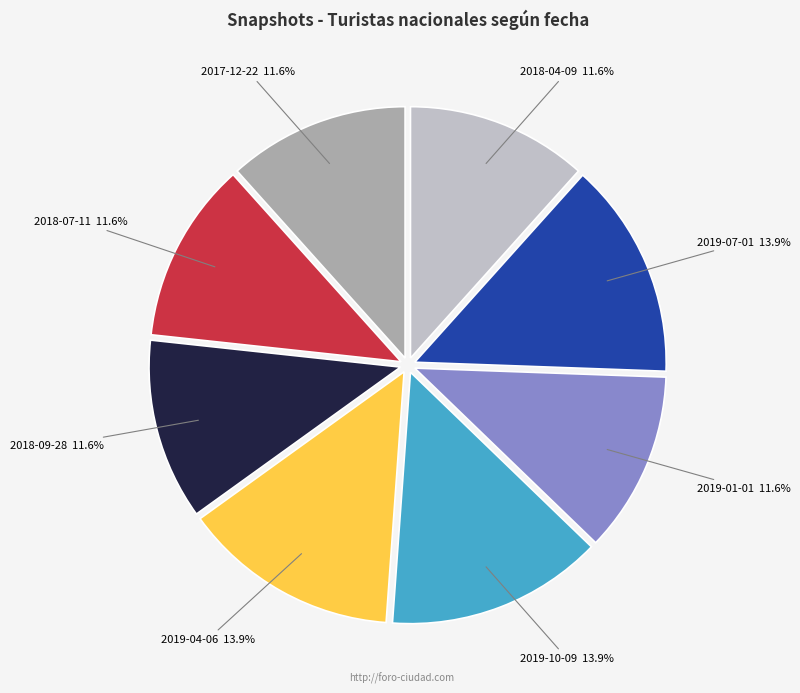

Is there a majority slice in this chart?

No